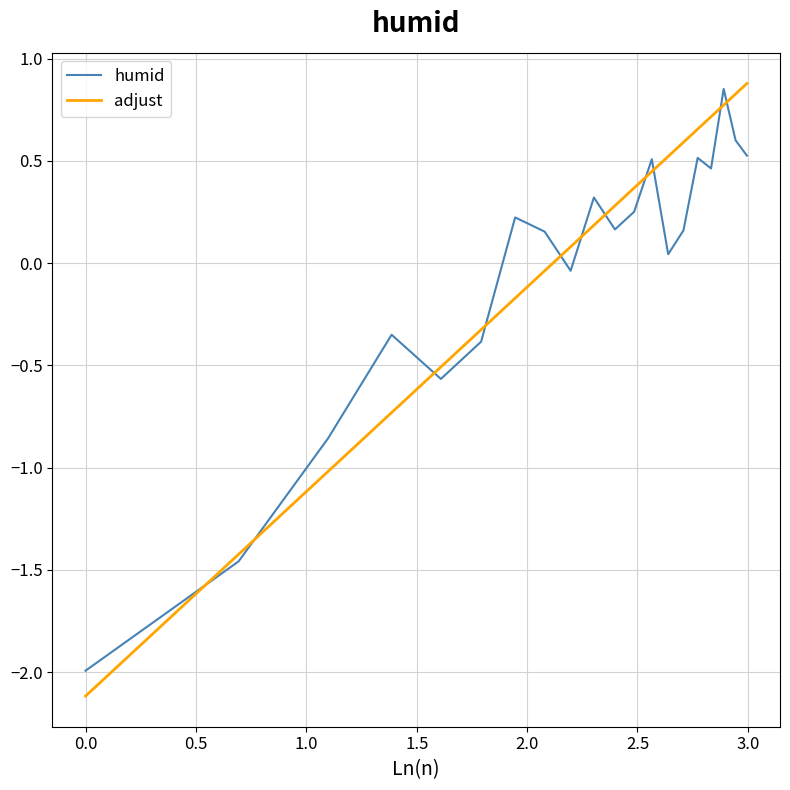

What is the minimum value for adjust?

-2.1